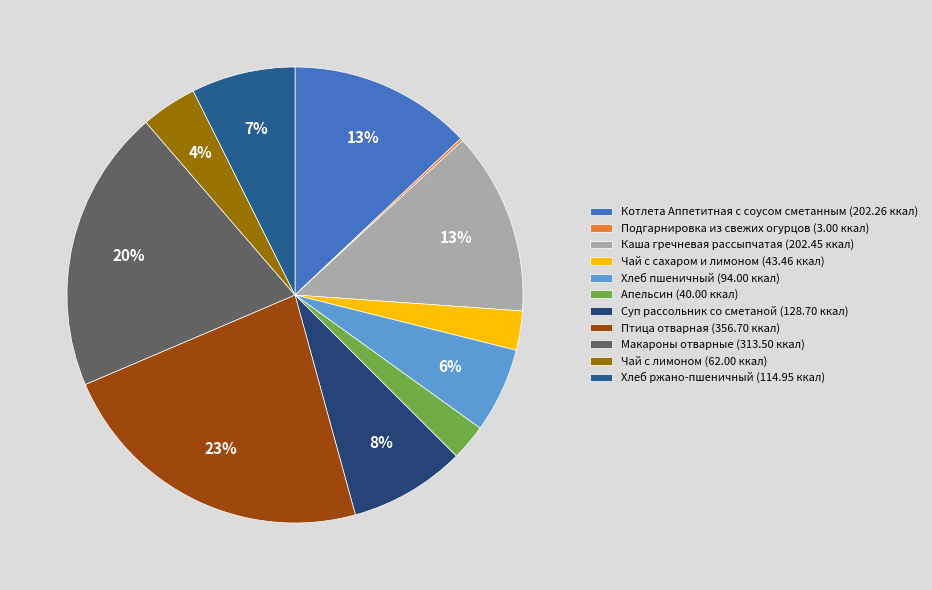

To the nearest percent, what is the difference between the Хлеб пшеничный and Котлета Аппетитная с соусом сметанным slice percentages?

7%